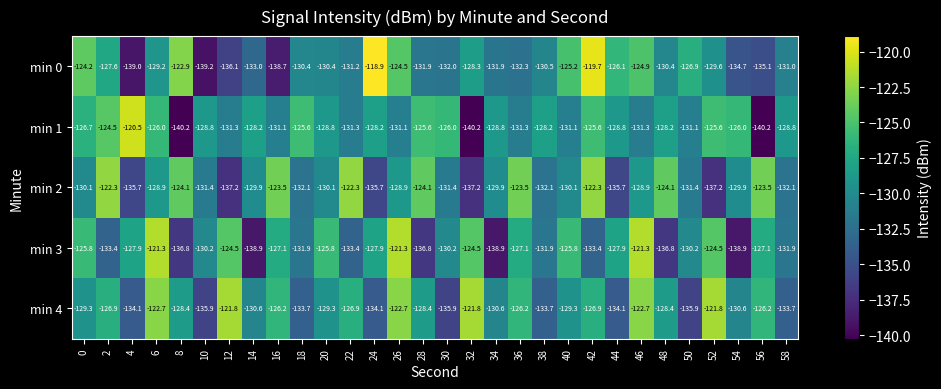

Is the value of min 3 at 36 greater than the value of min 2 at 10?

Yes